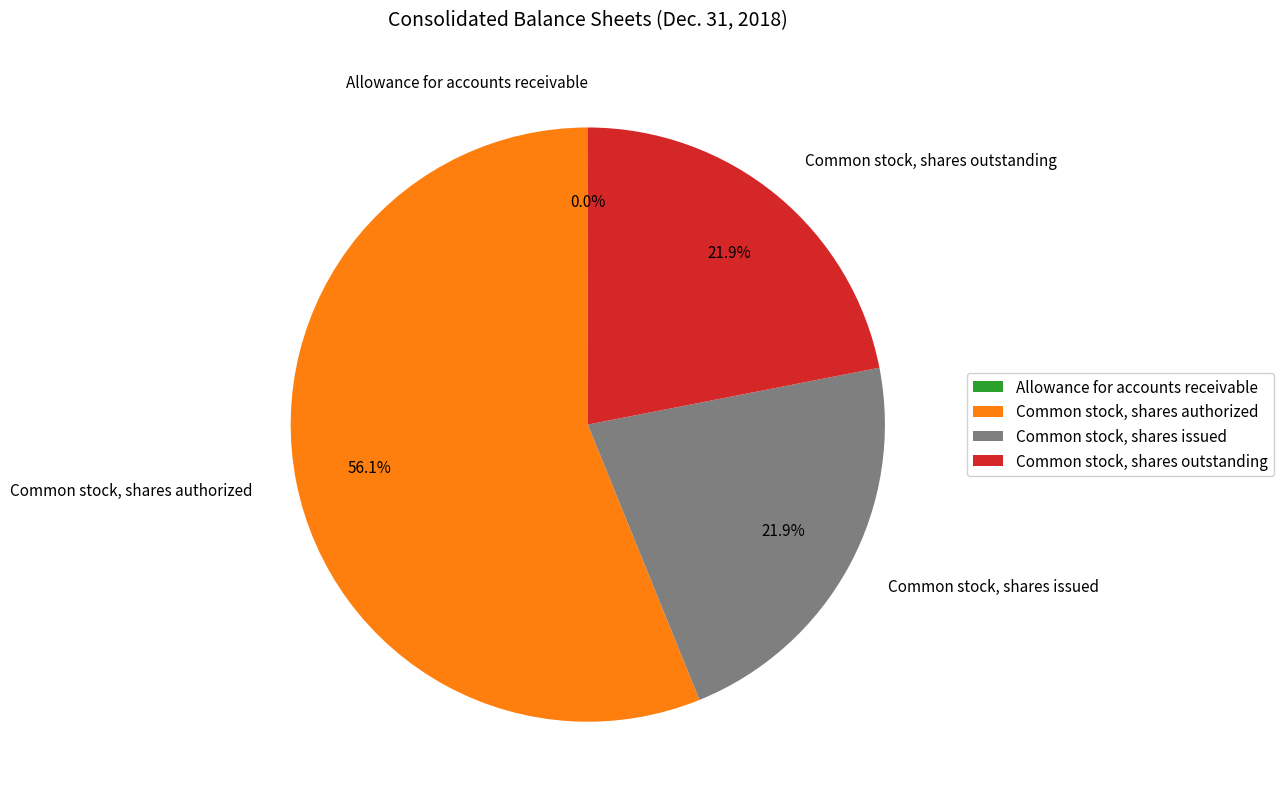

What is the largest slice in the pie chart?

Common stock, shares authorized